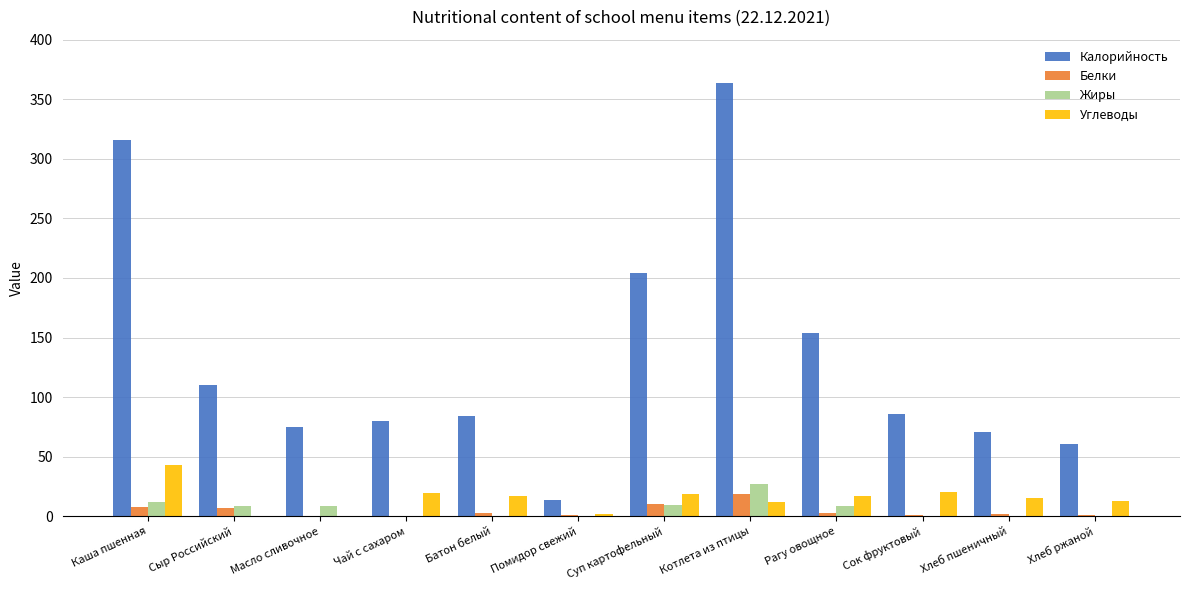

How many groups of bars are there?

12